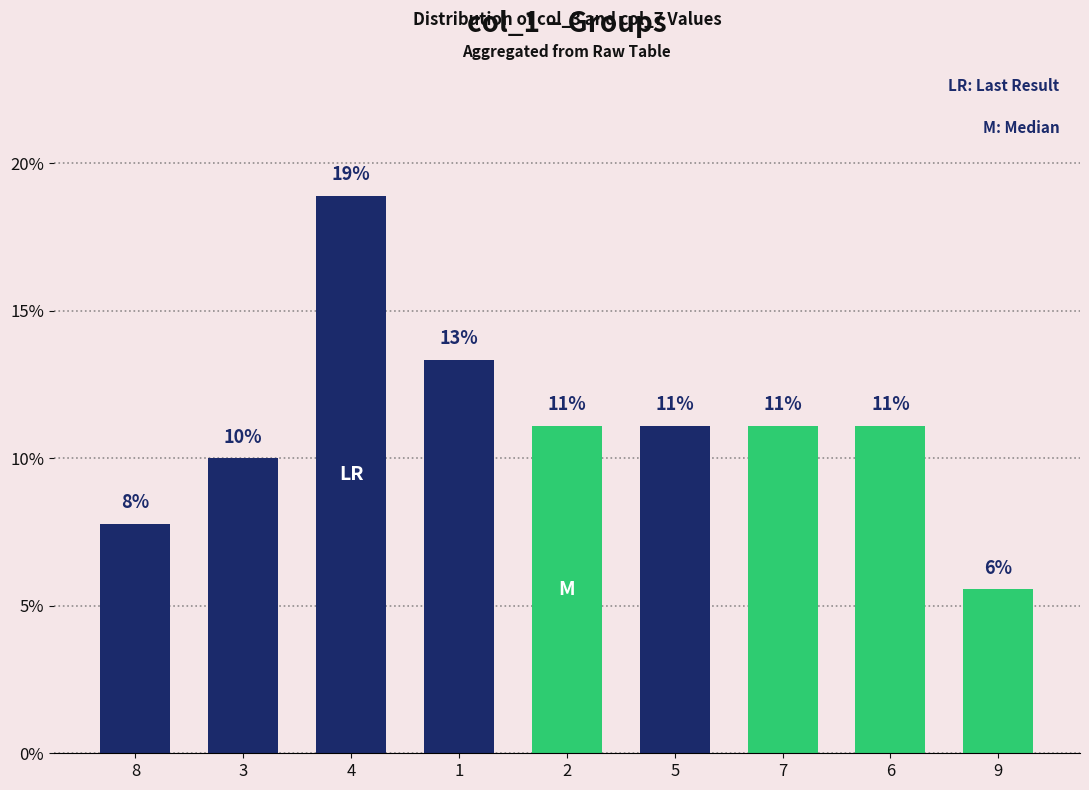

What value does the data have at 4?

18.9